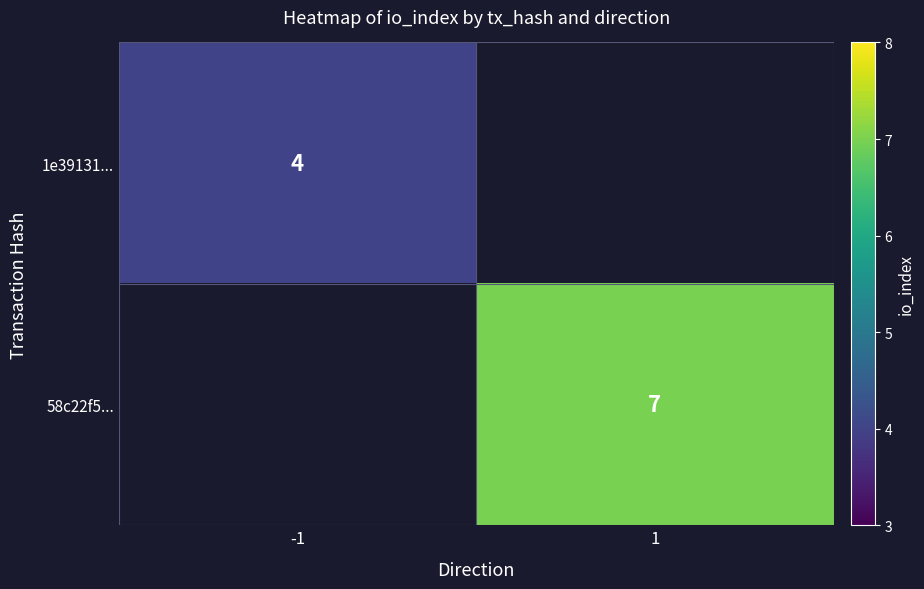

The 58c22f5... series shows 12 at 1. True or false?

False